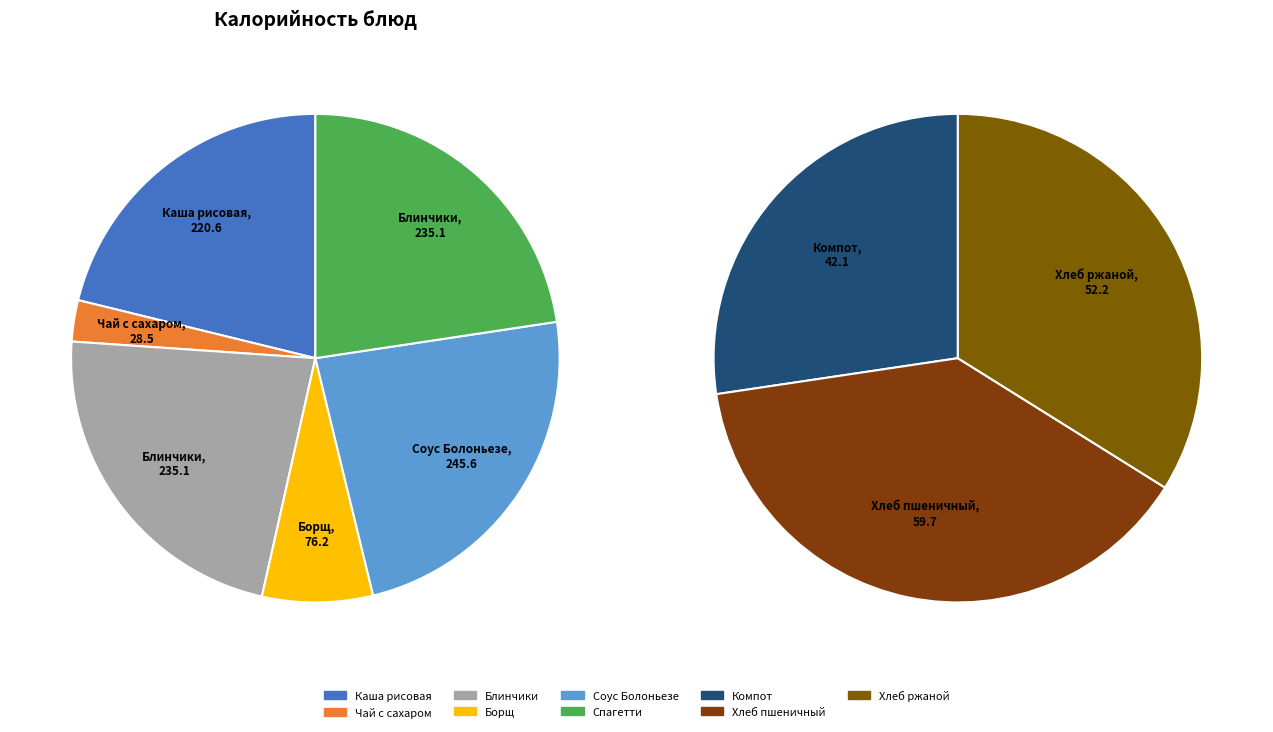

How many segments does this pie chart have?

9